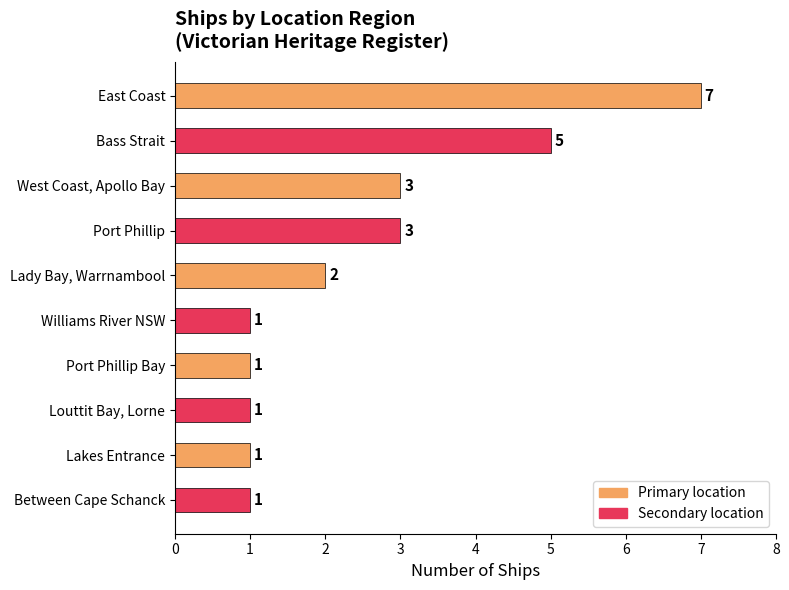

What is the change in value from Bass Strait to Between Cape Schanck?

-4